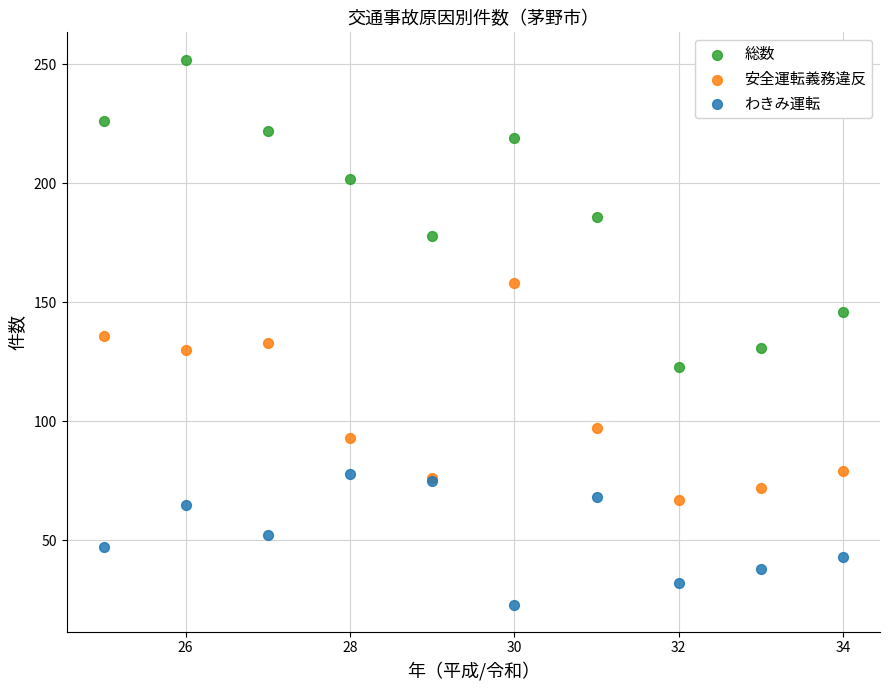

Which series contains the lowest Y value?

わきみ運転